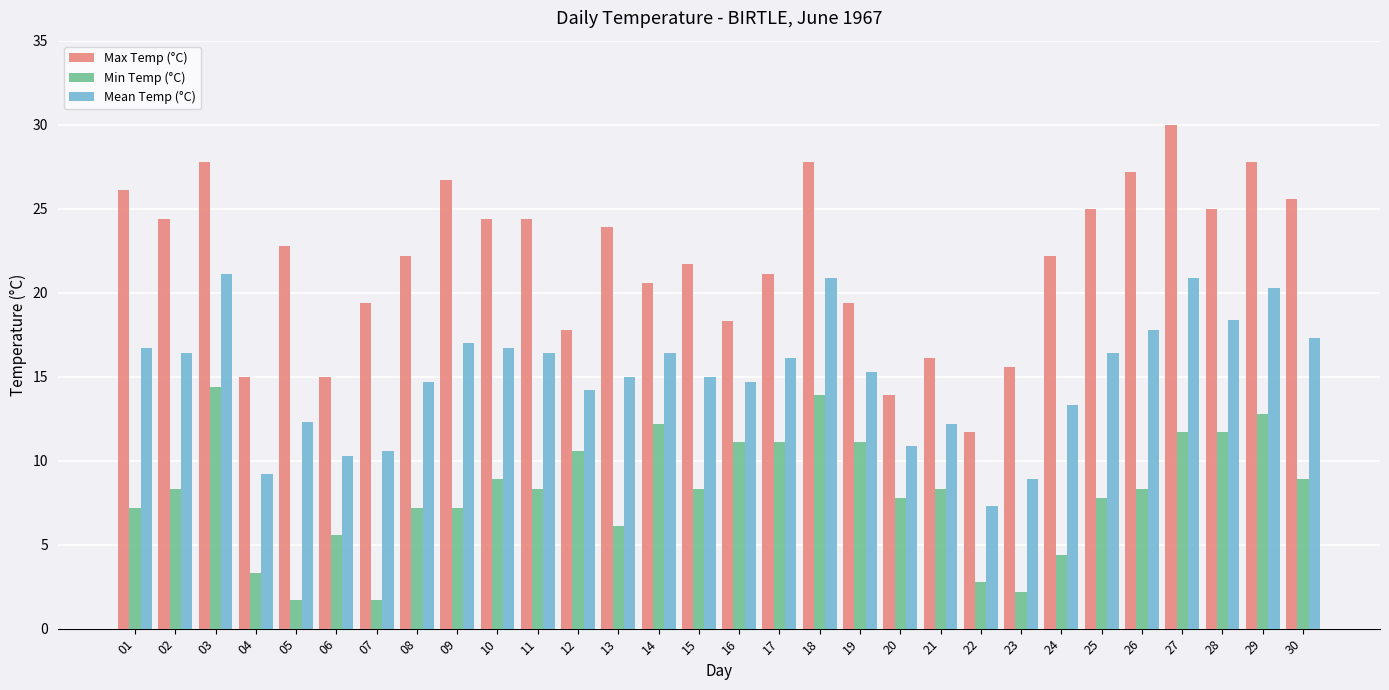

What is the value of the Min Temp (°C) bar at the 5th from the left?

1.7